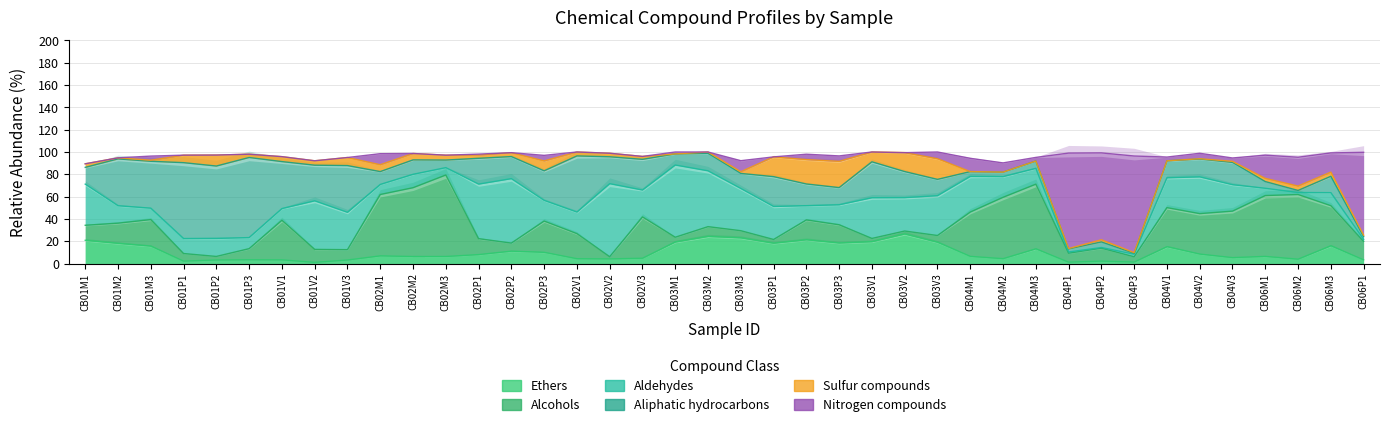

How many categories are shown in the chart?

40